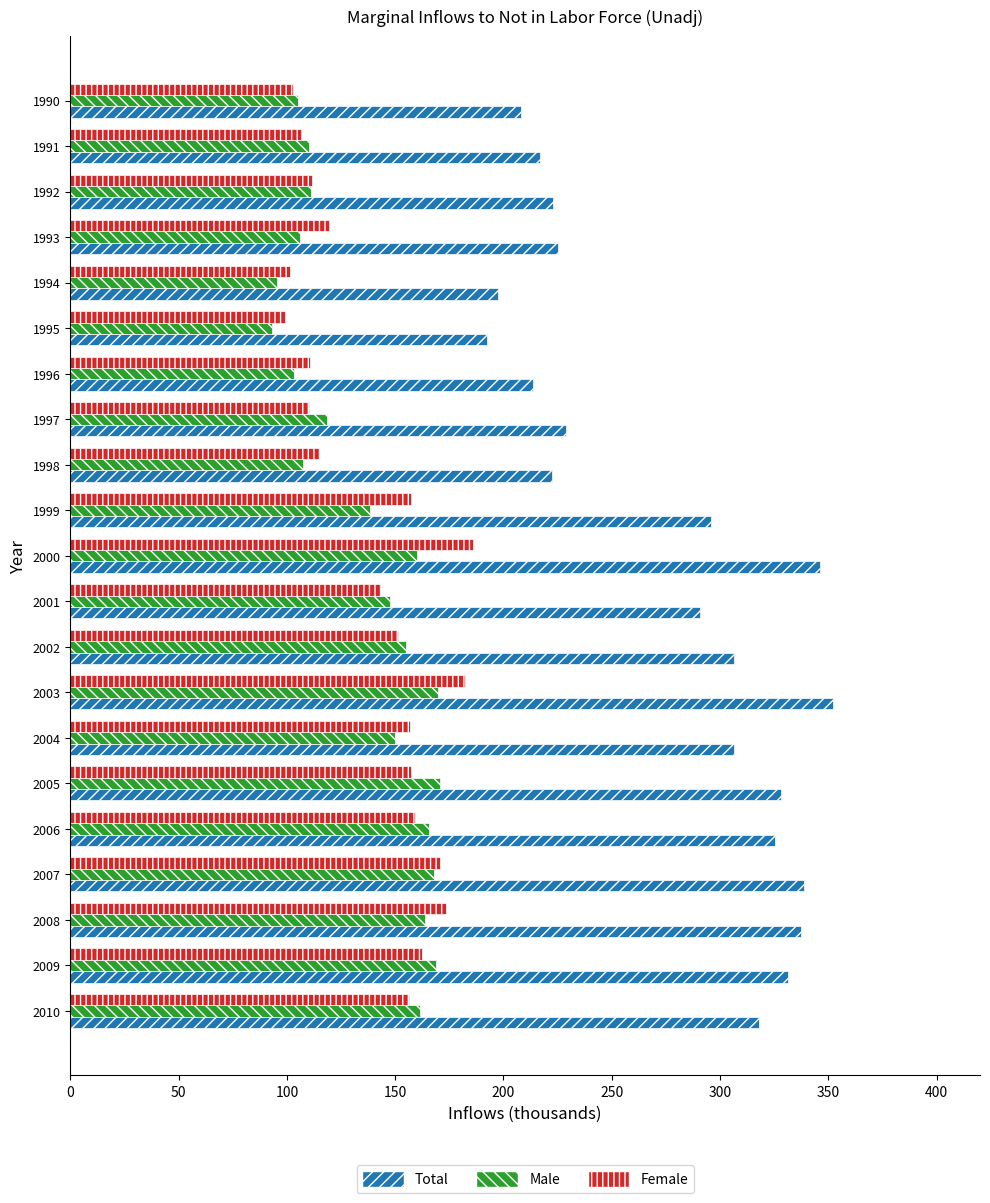

The value of Female at 2010 is 156.4. True or false?

True